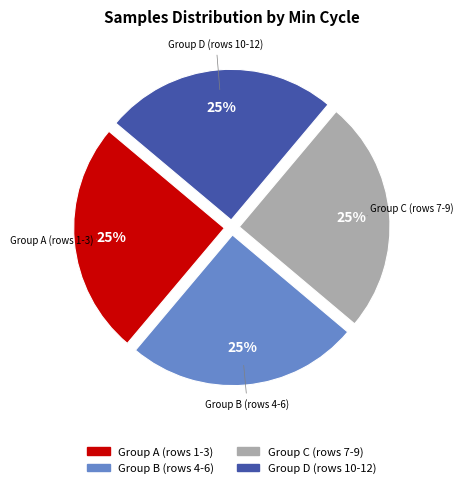

To the nearest percent, what is the average slice percentage?

25%